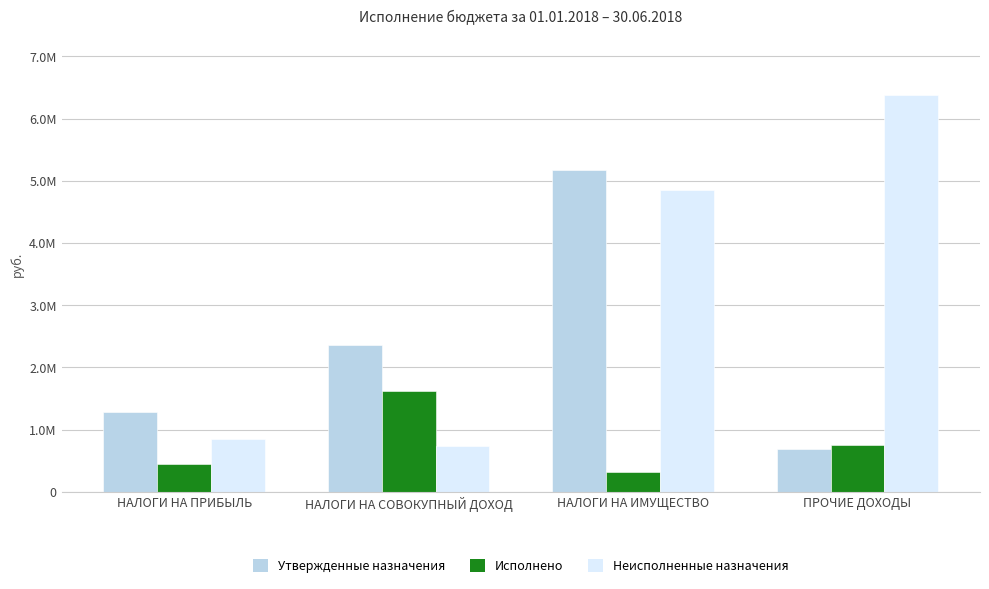

At which label is Неисполненные назначения closest to 3558483?

НАЛОГИ НА ИМУЩЕСТВО